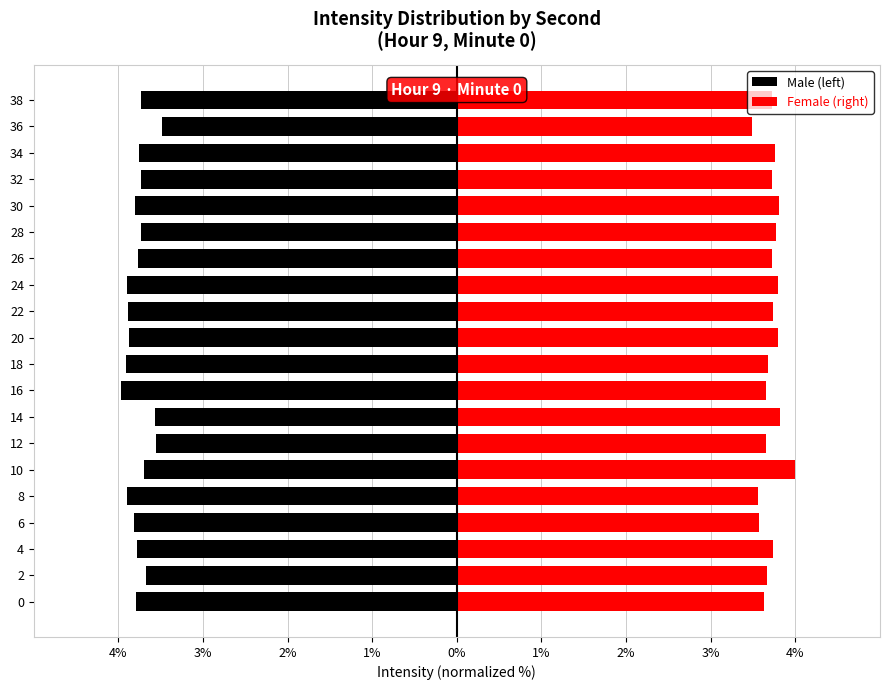

What is the spread (max minus min) of values at 18?

7.6